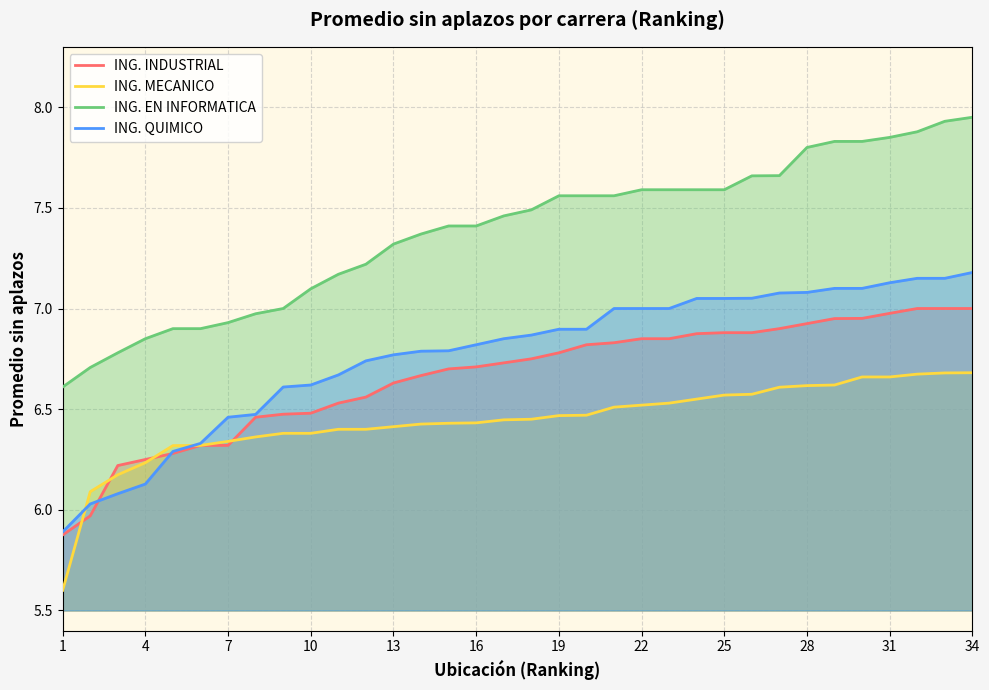

Which series has the largest total across all categories?

ING. EN INFORMATICA